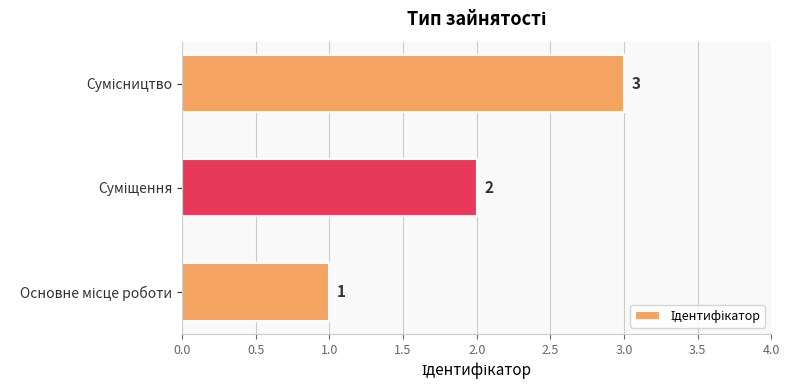

What is the greatest value displayed?

3